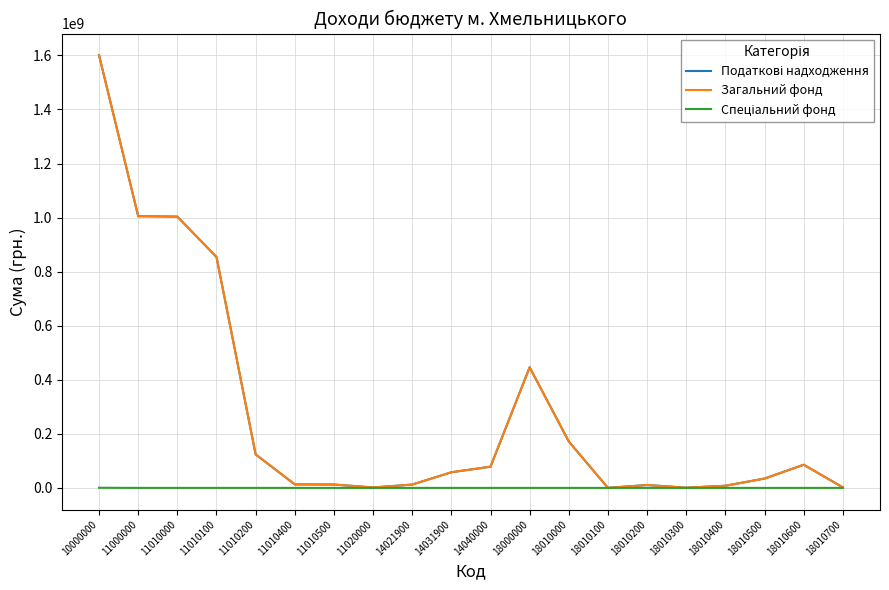

How many lines are shown in the chart?

3